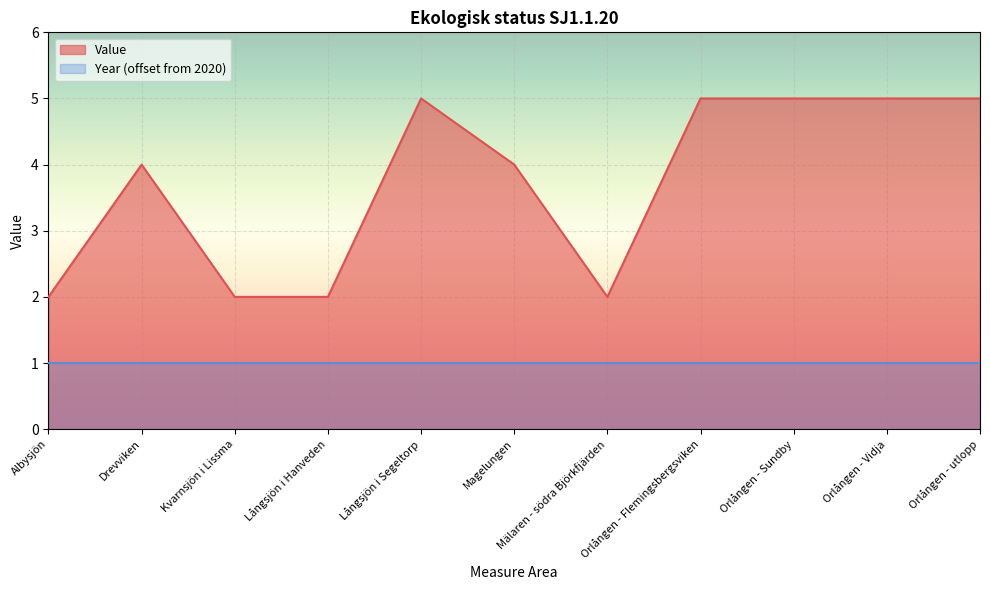

Between Långsjön i Hanveden and Kvarnsjön i Lissma, which is larger?

Långsjön i Hanveden